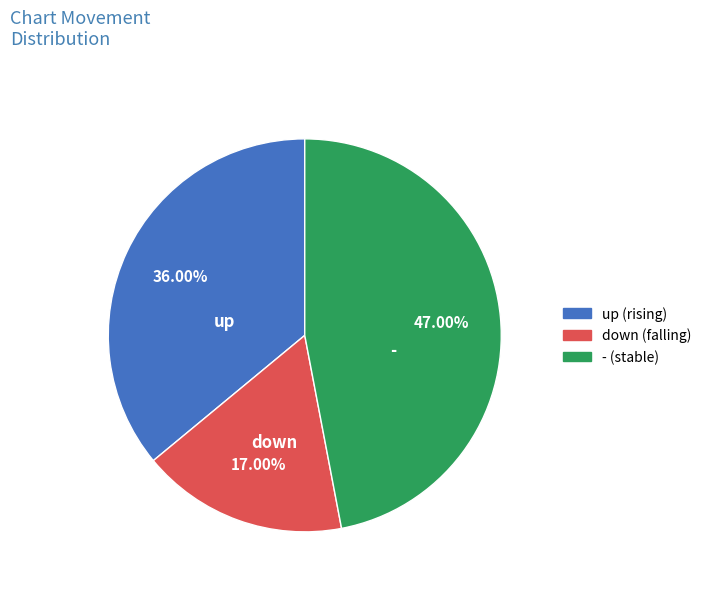

Which slice is the smallest?

down